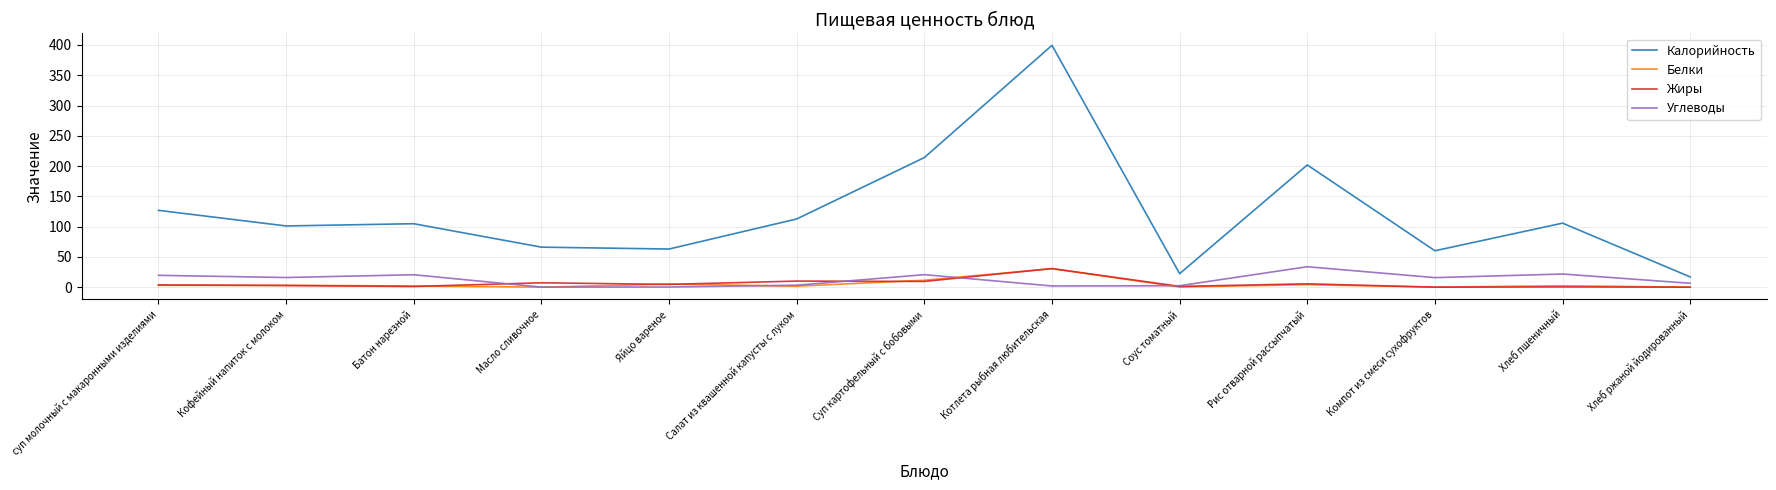

Where is Белки nearest to the value 15?

Суп картофельный с бобовыми